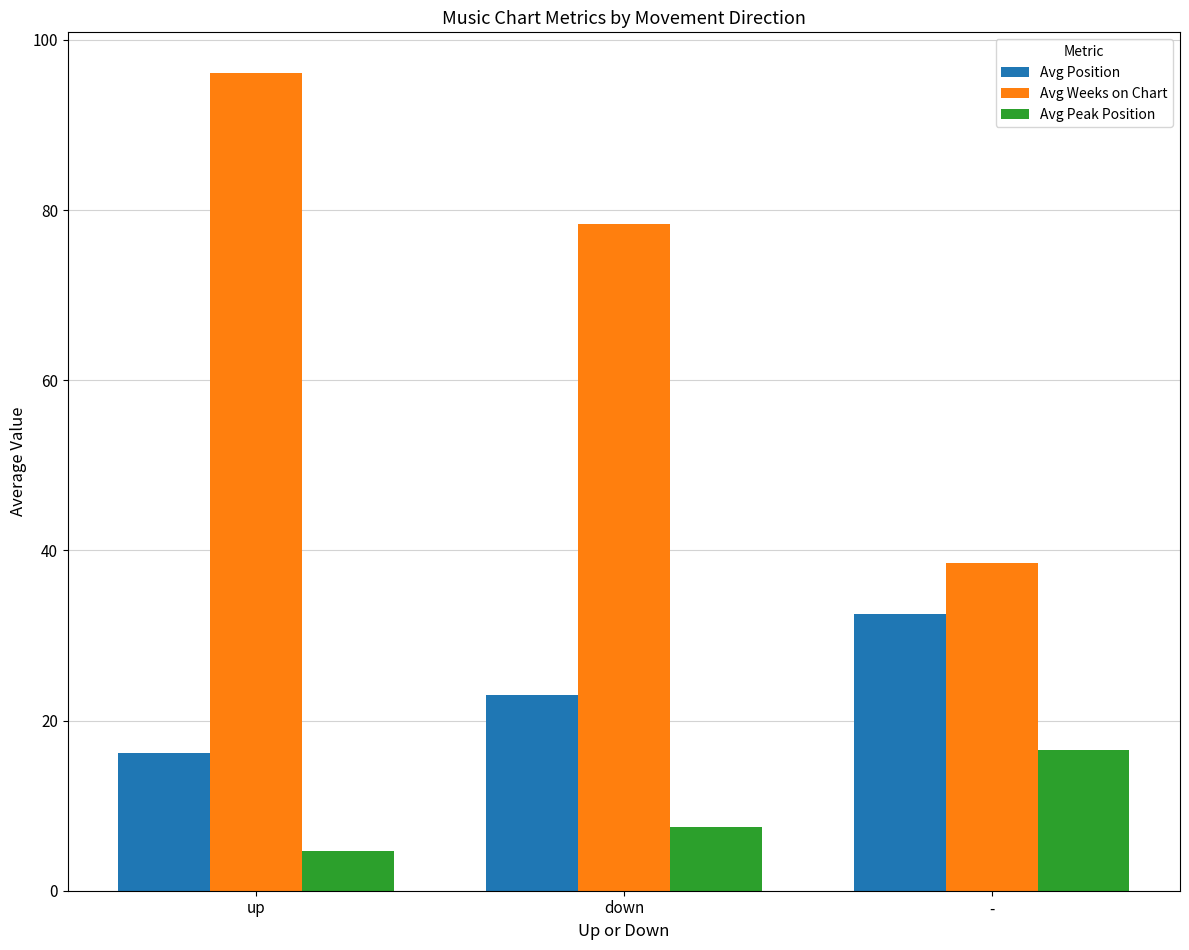

Are the bars grouped side by side (vs. stacked)?

Yes